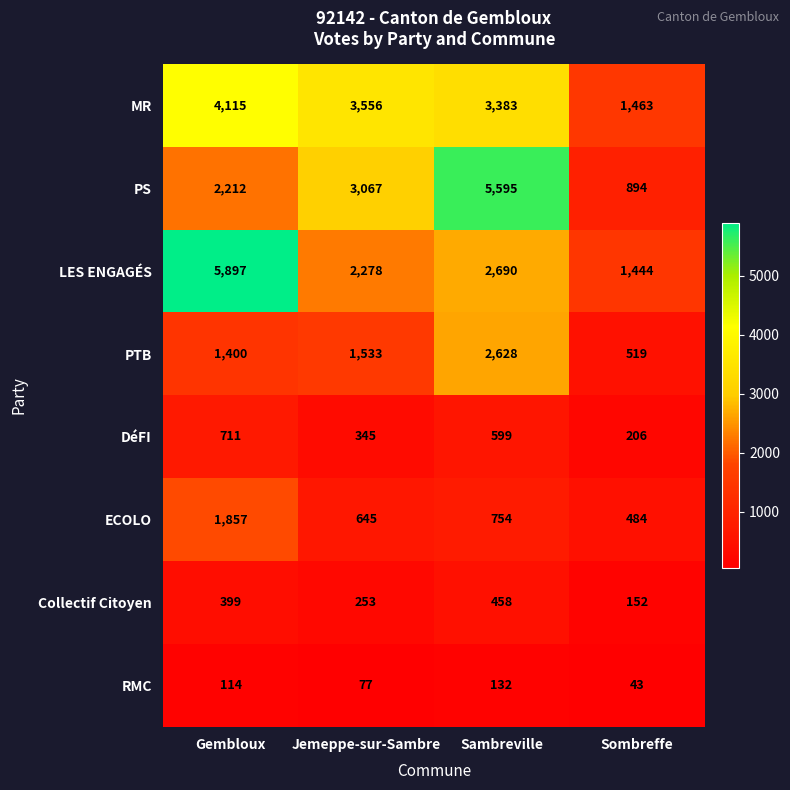

Rank the series at Gembloux from highest to lowest value.

LES ENGAGÉS, MR, PS, ECOLO, PTB, DéFI, Collectif Citoyen, RMC